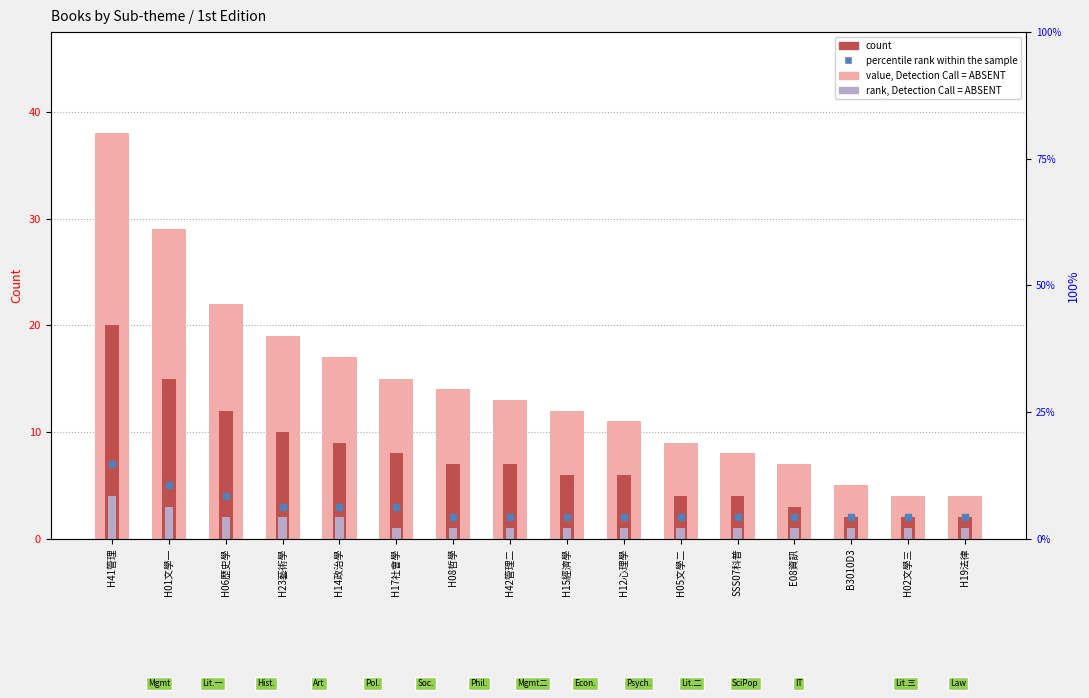

Which series has the largest total across all categories?

value, Detection Call = ABSENT